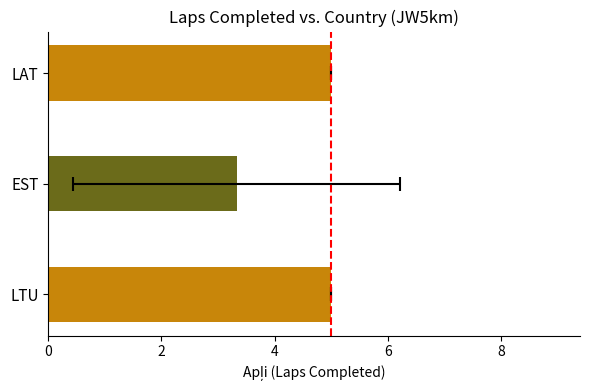

What is the average value?

4